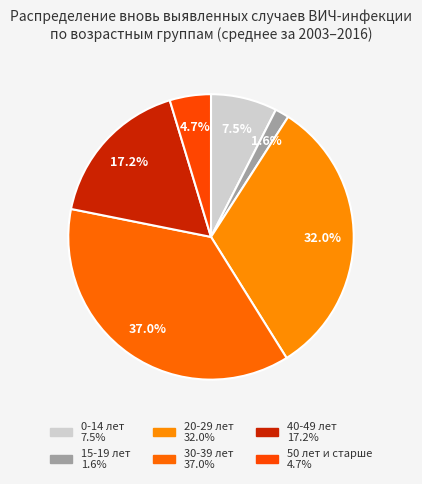

Which slice is the largest?

30-39 лет